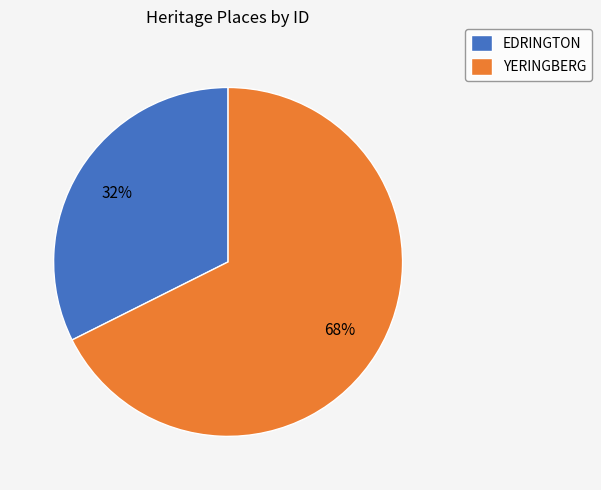

Which category has the smallest portion of the pie?

EDRINGTON